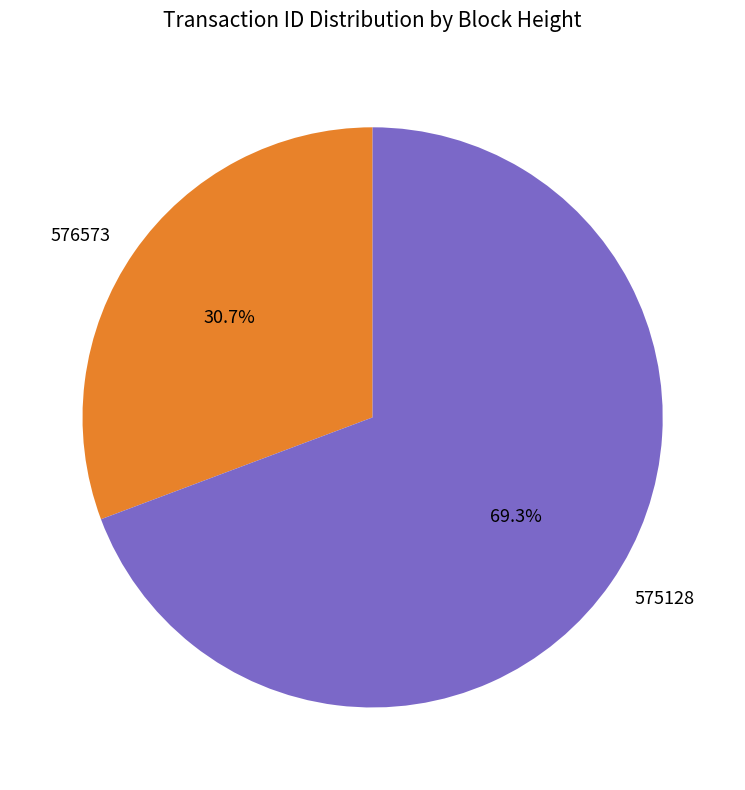

To the nearest percent, what is the average slice percentage?

50%